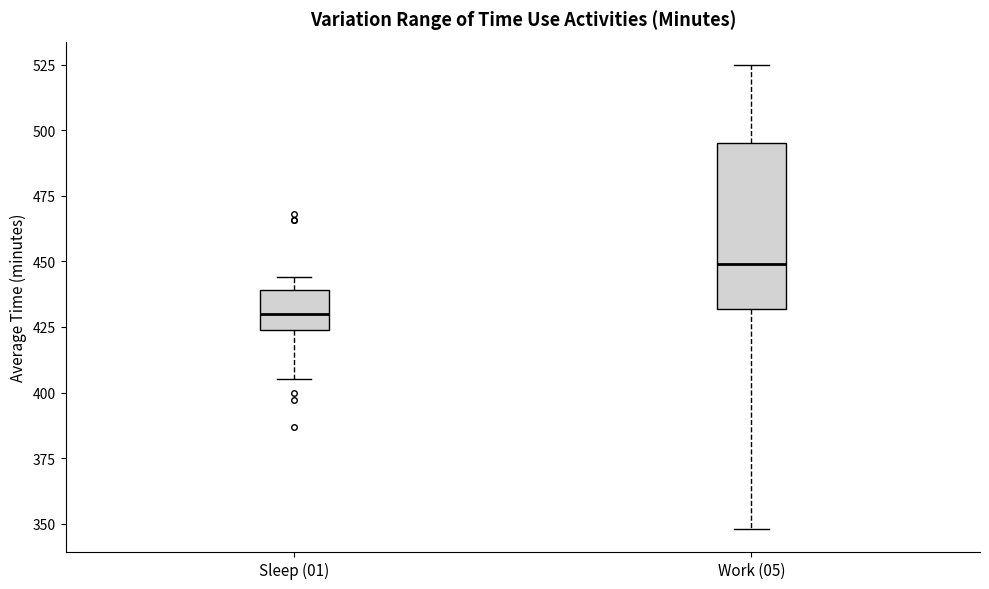

Where is the lower edge of the box for Work (05) on the y-axis? The values are not printed on the chart, so give them approximately, as read against the axis.

430